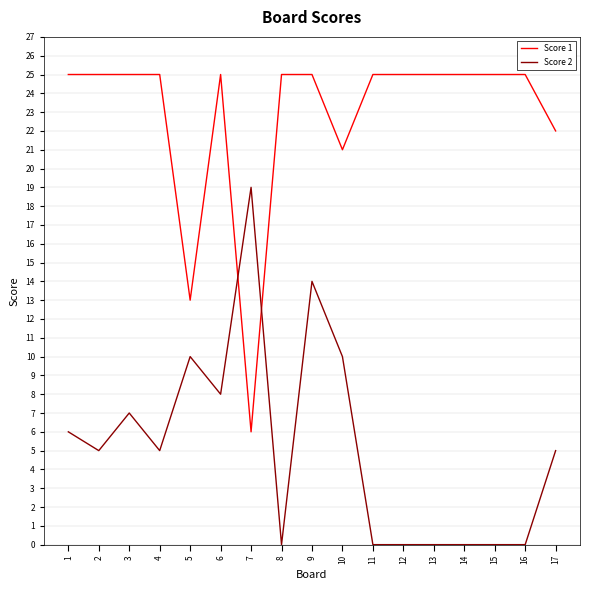

What are all the series names shown in the legend?

Score 1, Score 2